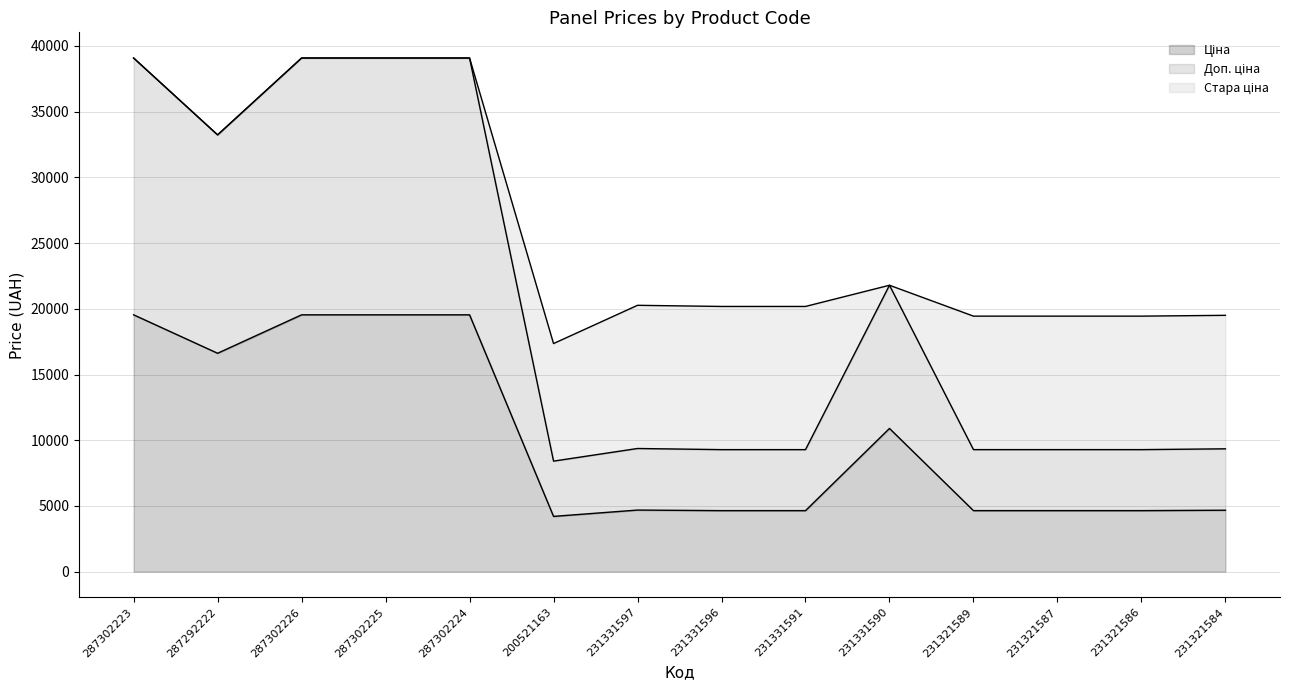

Which category has the lowest value across all series?

200521163